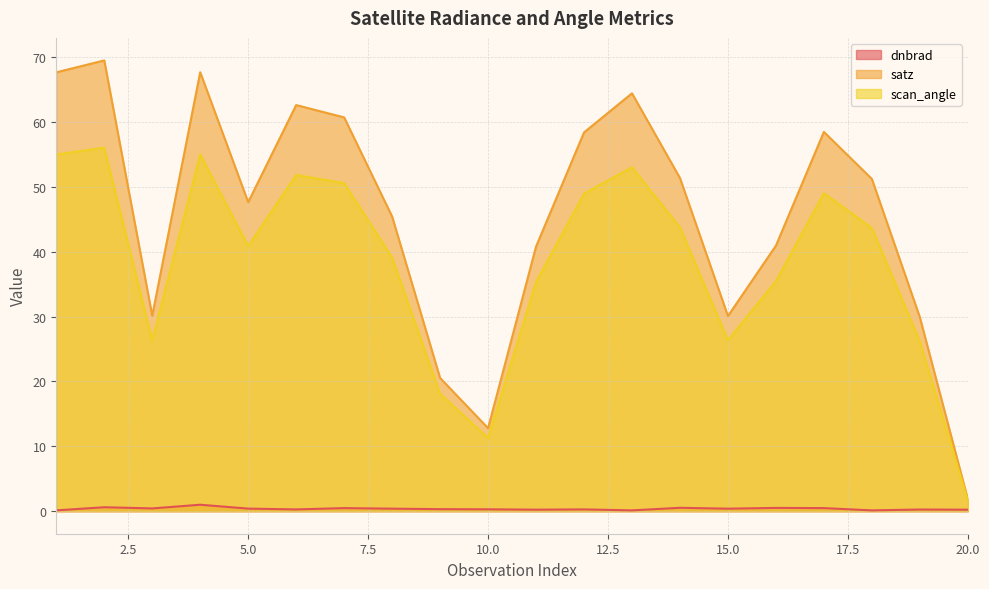

What is the average value of the scan_angle series?

38.4